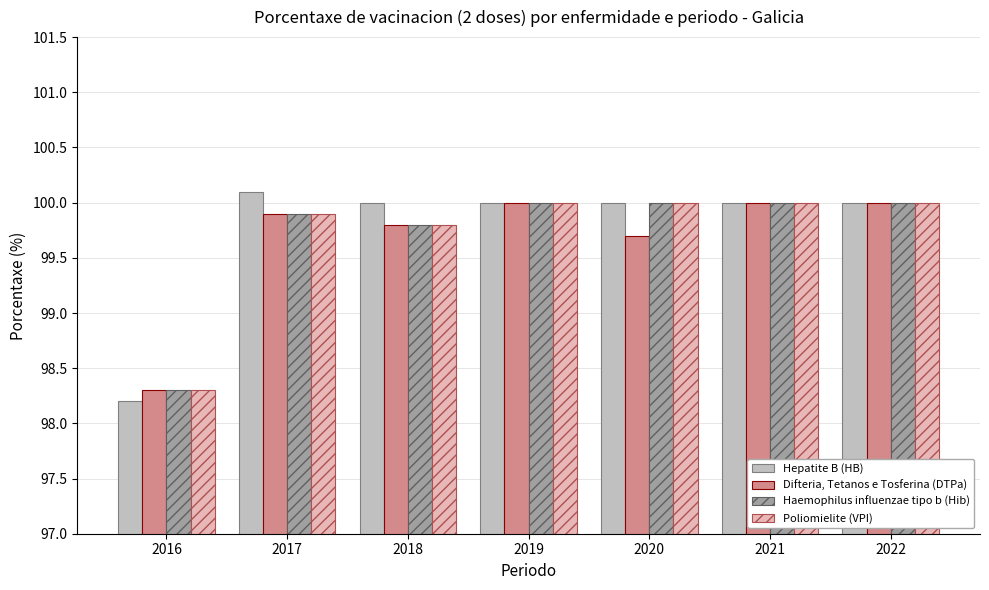

What is the difference between the second highest and second lowest values in the Poliomielite (VPI) series?

0.2